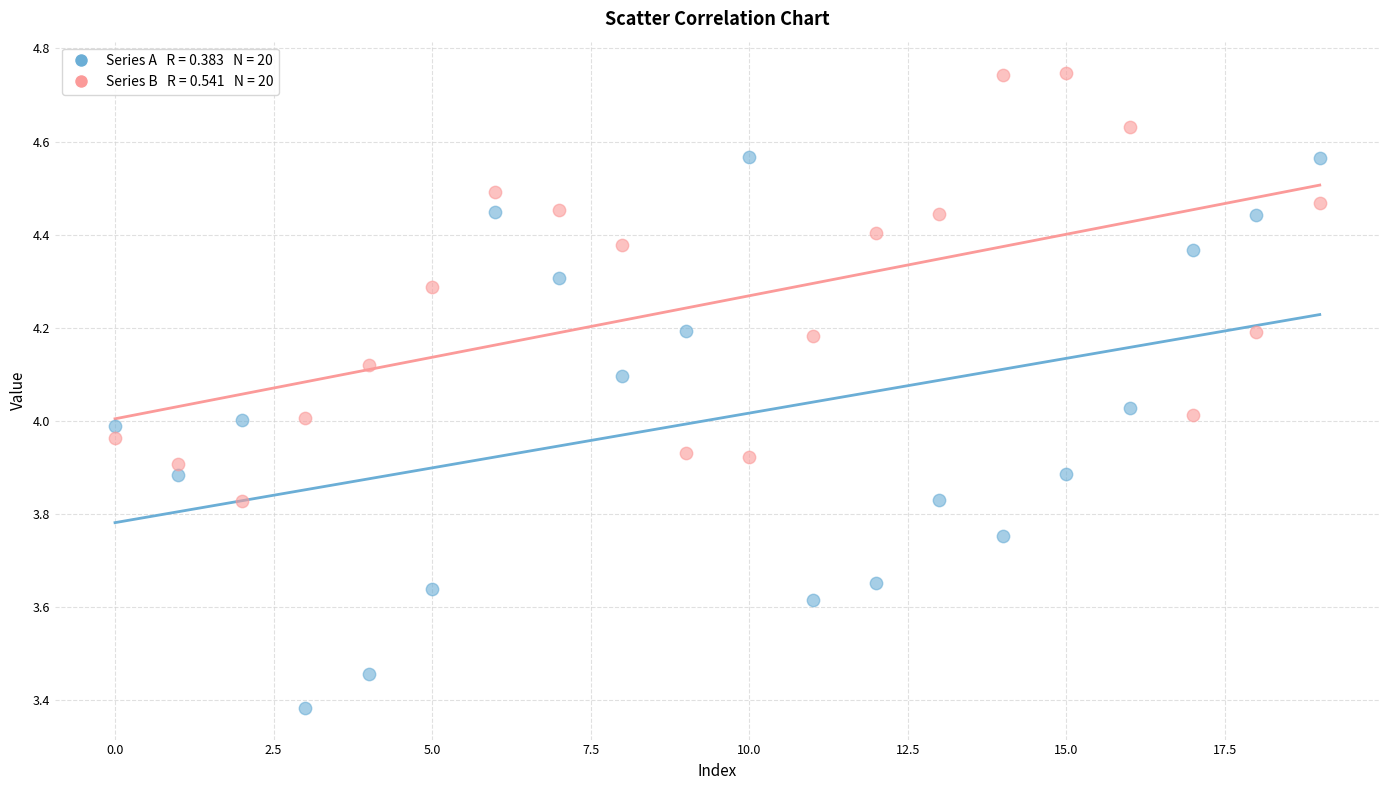

Across all data points, what is the range of Y values (max minus min)?

1.4